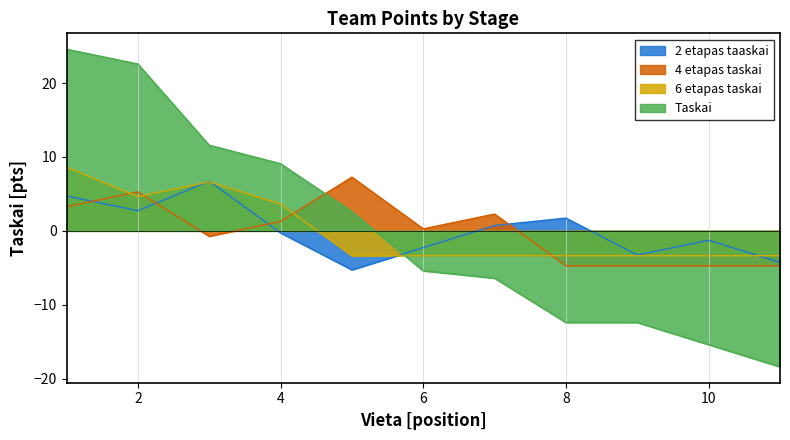

Which series has the largest range (max minus min)?

Taskai